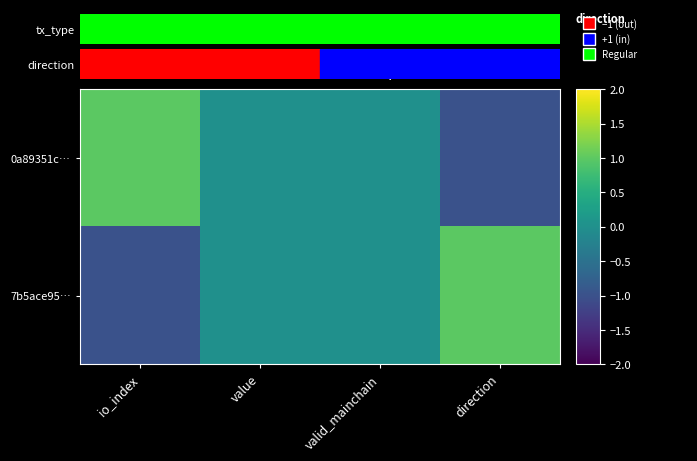

Rank the series by their average value, from lowest to highest.

7b5ace95…, 0a89351c…